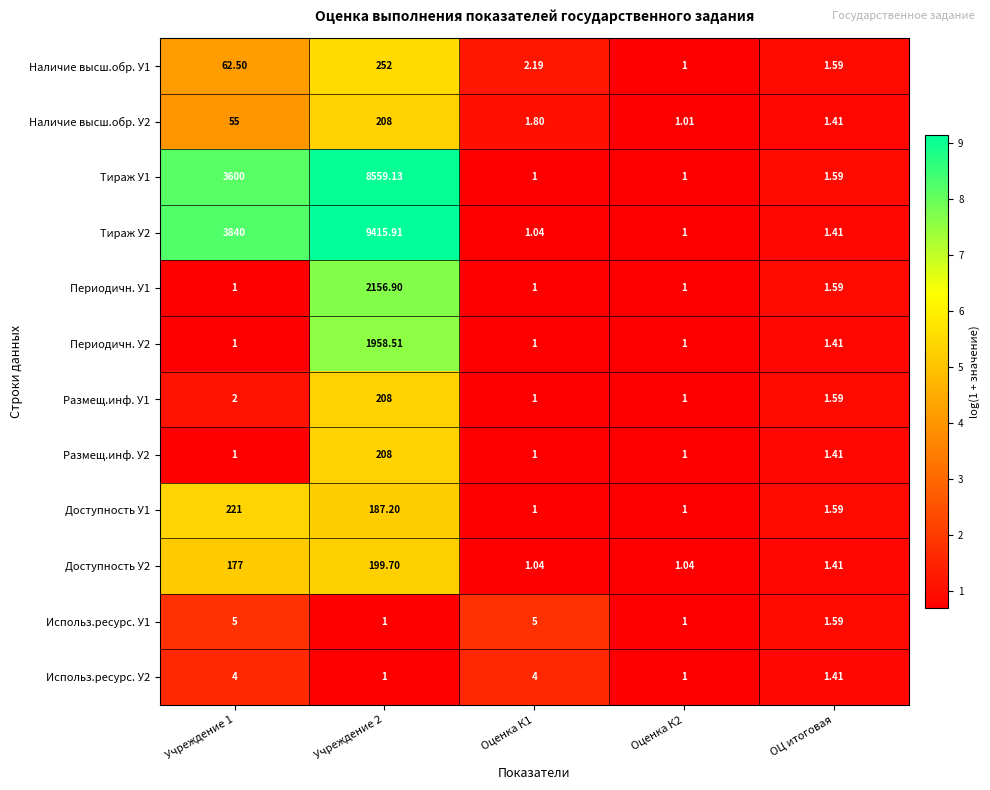

Is the value of Доступность У1 at Учреждение 1 greater than the value of Размещ.инф. У1 at Оценка К1?

Yes